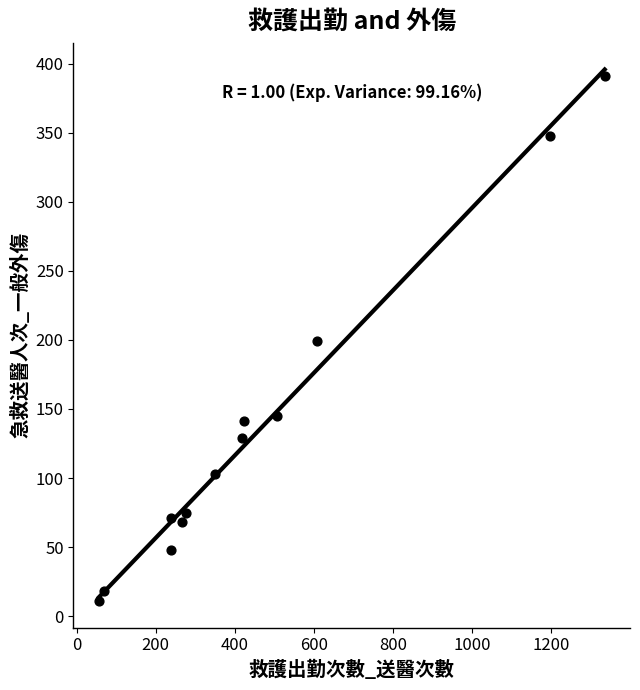

What is the range of Y values (max minus min)?

380